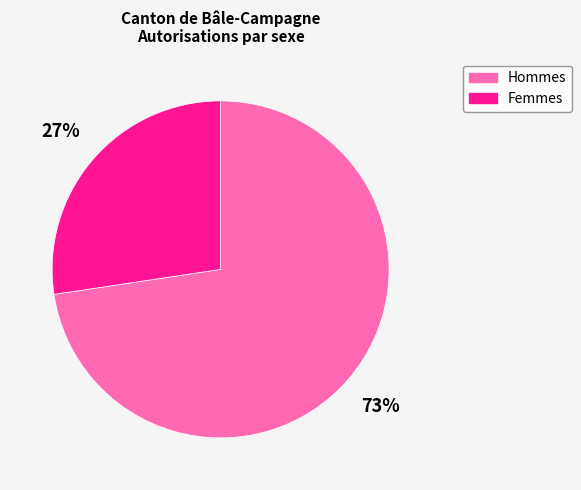

Is the sum of Hommes and Femmes greater than half?

Yes